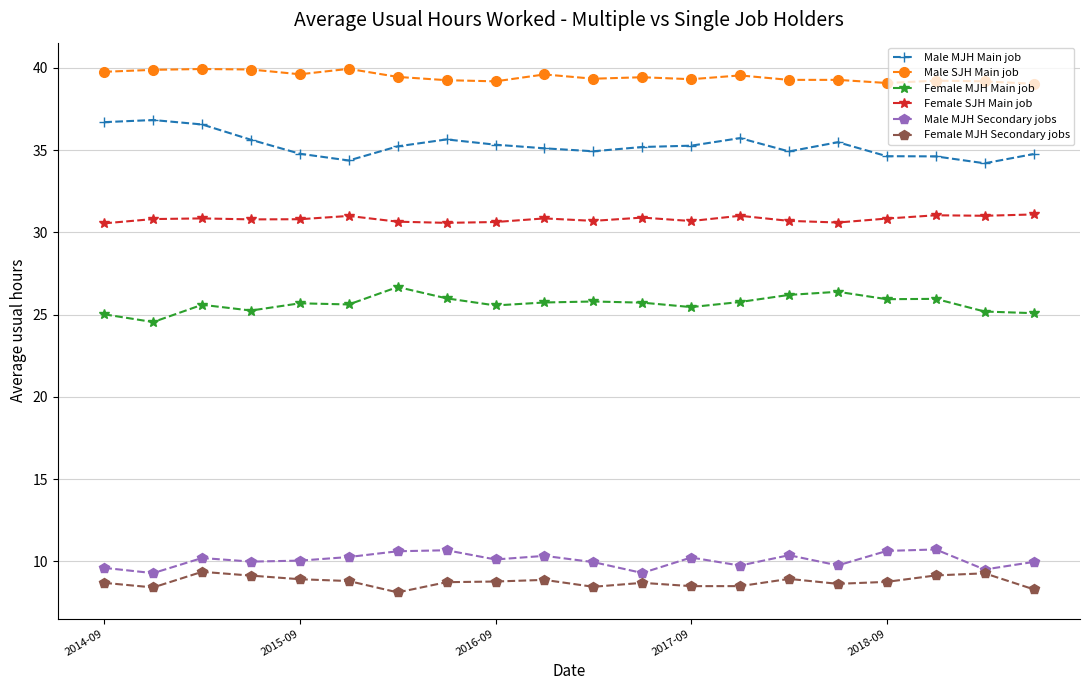

What is the difference between the maximum and second lowest values in the Female MJH Main job series?

1.7